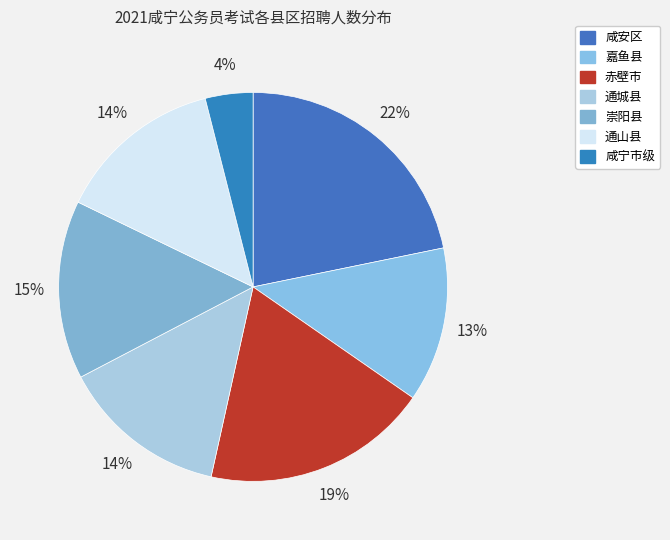

Is there a majority slice in this chart?

No